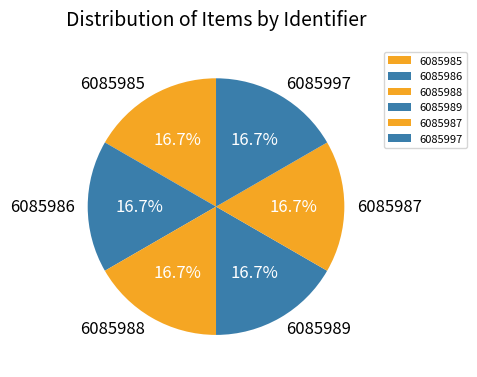

How many segments does this pie chart have?

6